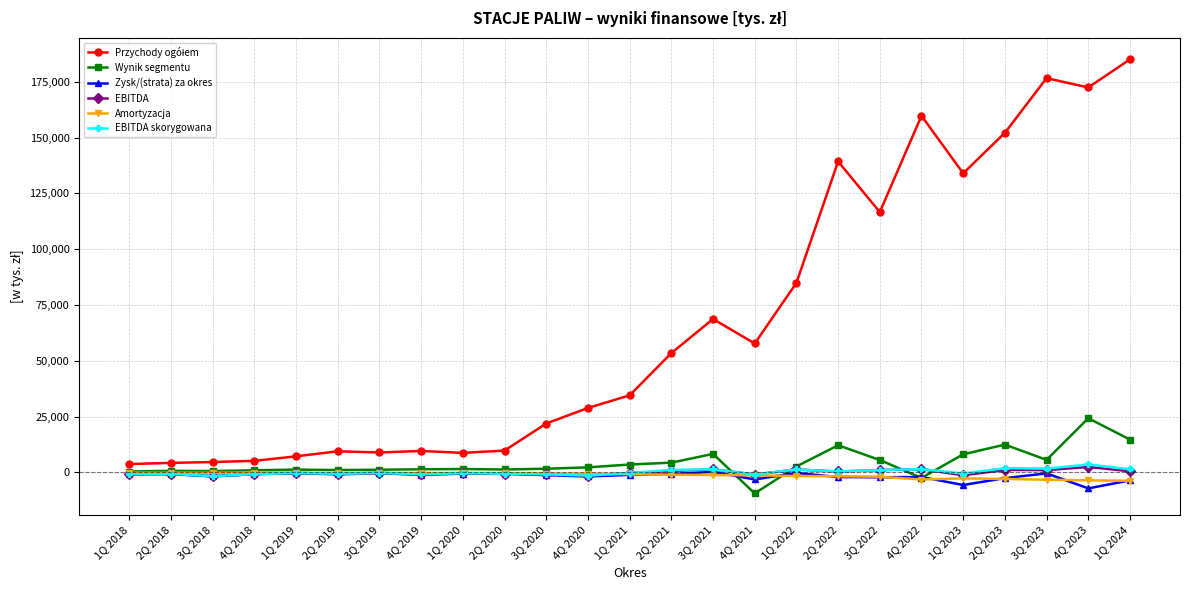

How many distinct data groups are displayed?

6